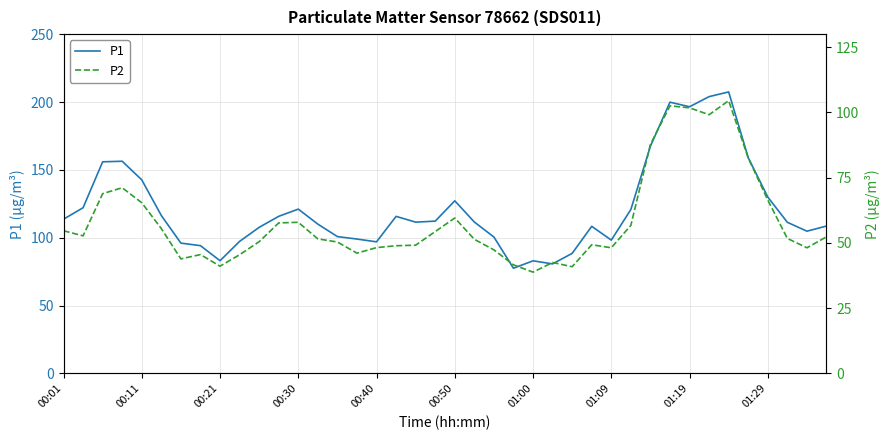

What is the difference between the P1 values at 34 and 24?

124.5